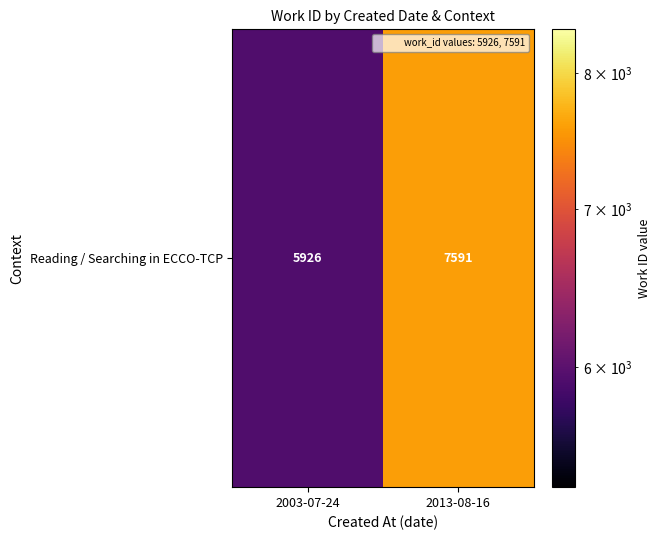

The value at 2013-08-16 is 10995. True or false?

False